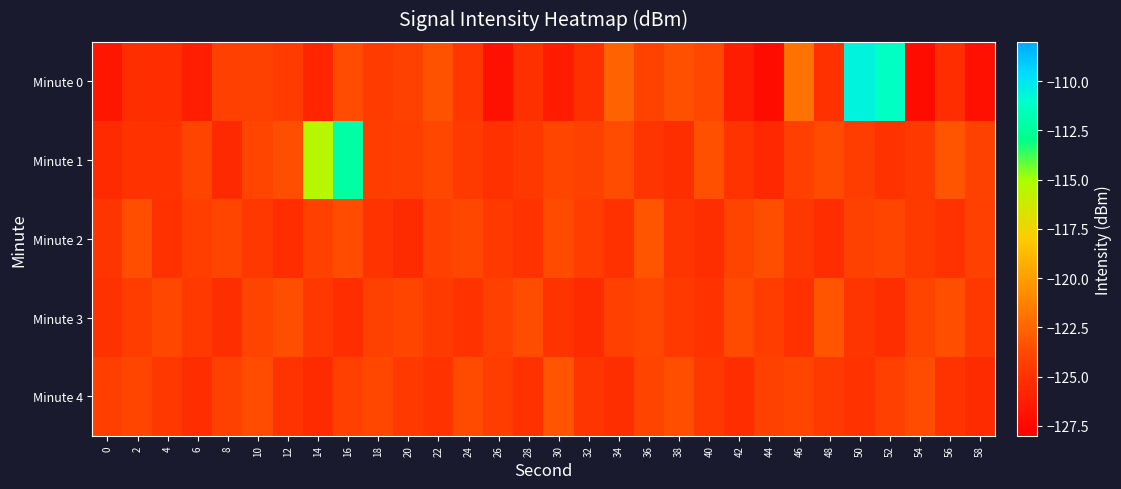

Rank the series by their maximum value, from highest to lowest.

Minute 0, Minute 1, Minute 2, Minute 3, Minute 4